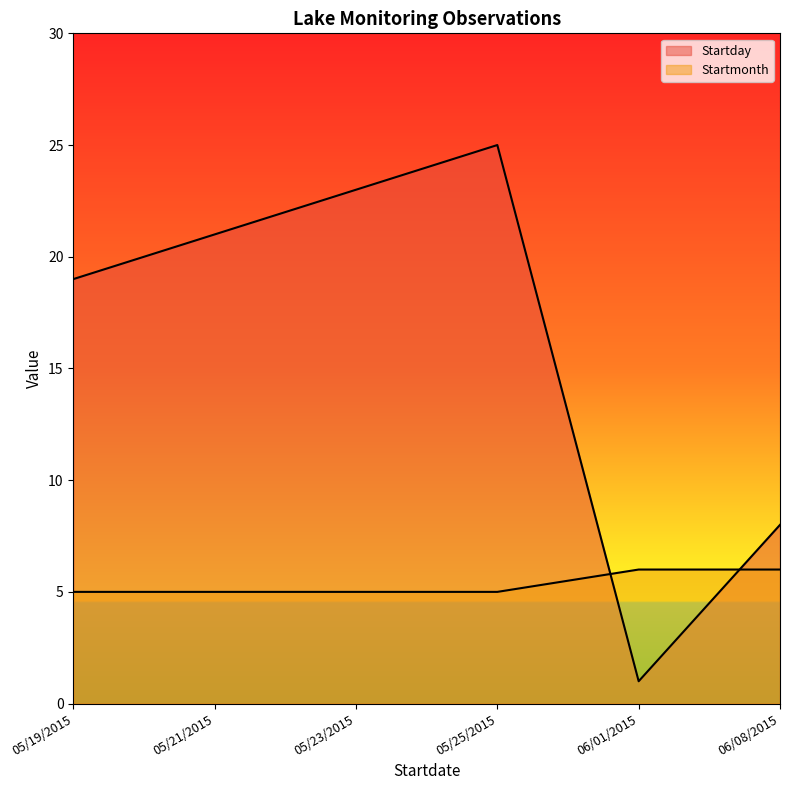

Is the value of Startday at 05/21/2015 greater than the value of Startmonth at 05/23/2015?

Yes